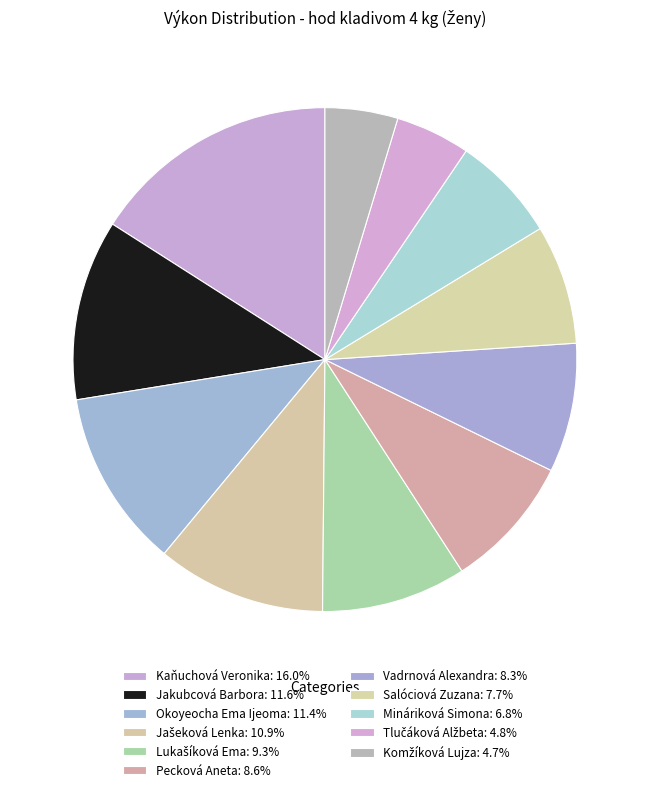

How many slices are in this pie chart?

11